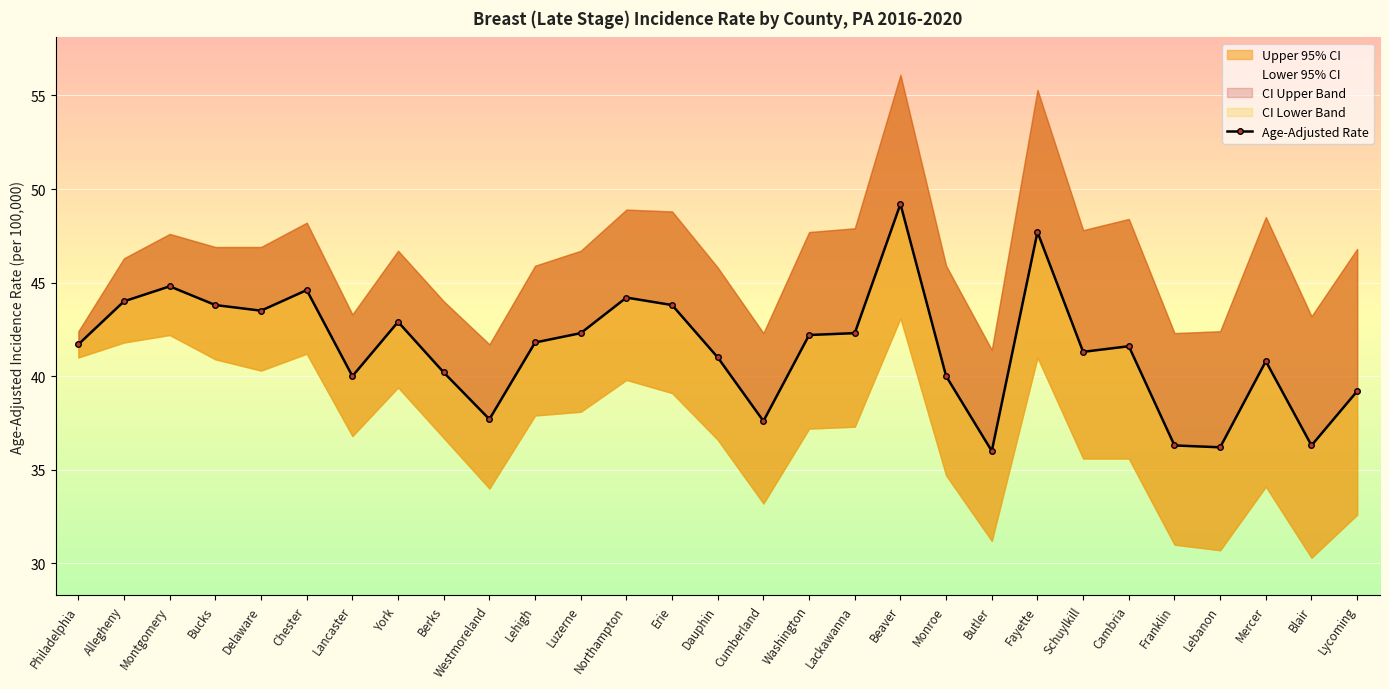

List the labels in order of value, largest first.

Beaver, Fayette, Montgomery, Chester, Northampton, Allegheny, Bucks, Erie, Delaware, York, Luzerne, Lackawanna, Washington, Lehigh, Philadelphia, Cambria, Schuylkill, Dauphin, Mercer, Berks, Lancaster, Monroe, Lycoming, Westmoreland, Cumberland, Franklin, Blair, Lebanon, Butler